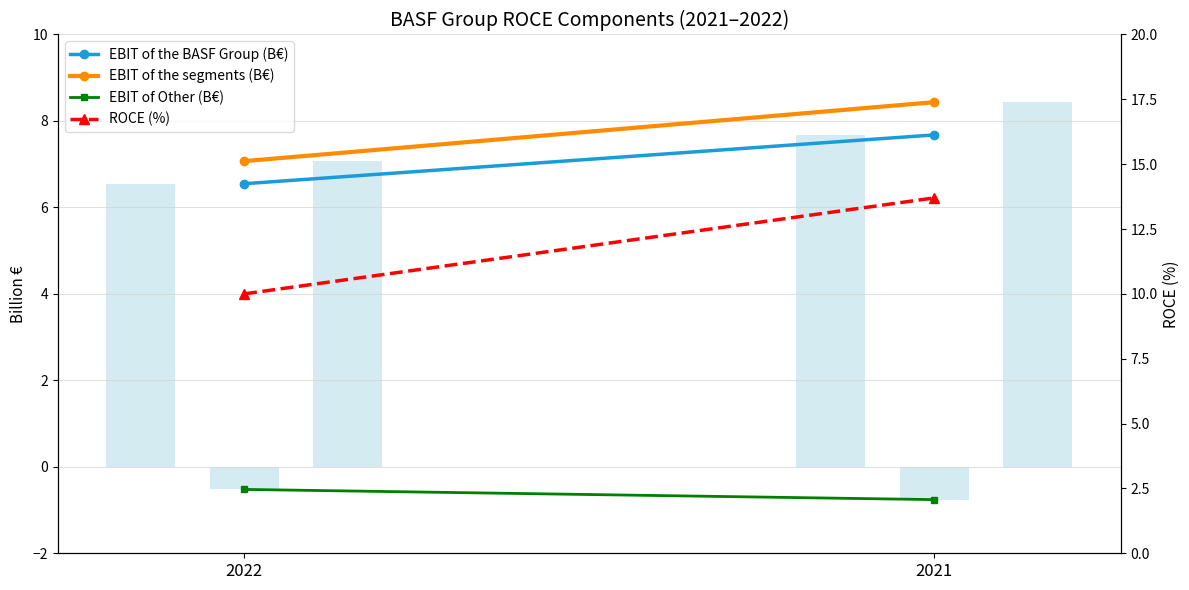

What is the maximum value shown in the chart?

13.7